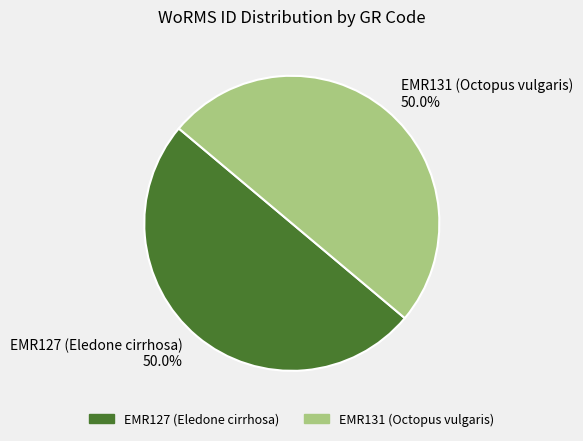

Is it true that EMR127 (Eledone cirrhosa) is 50% of the pie?

True